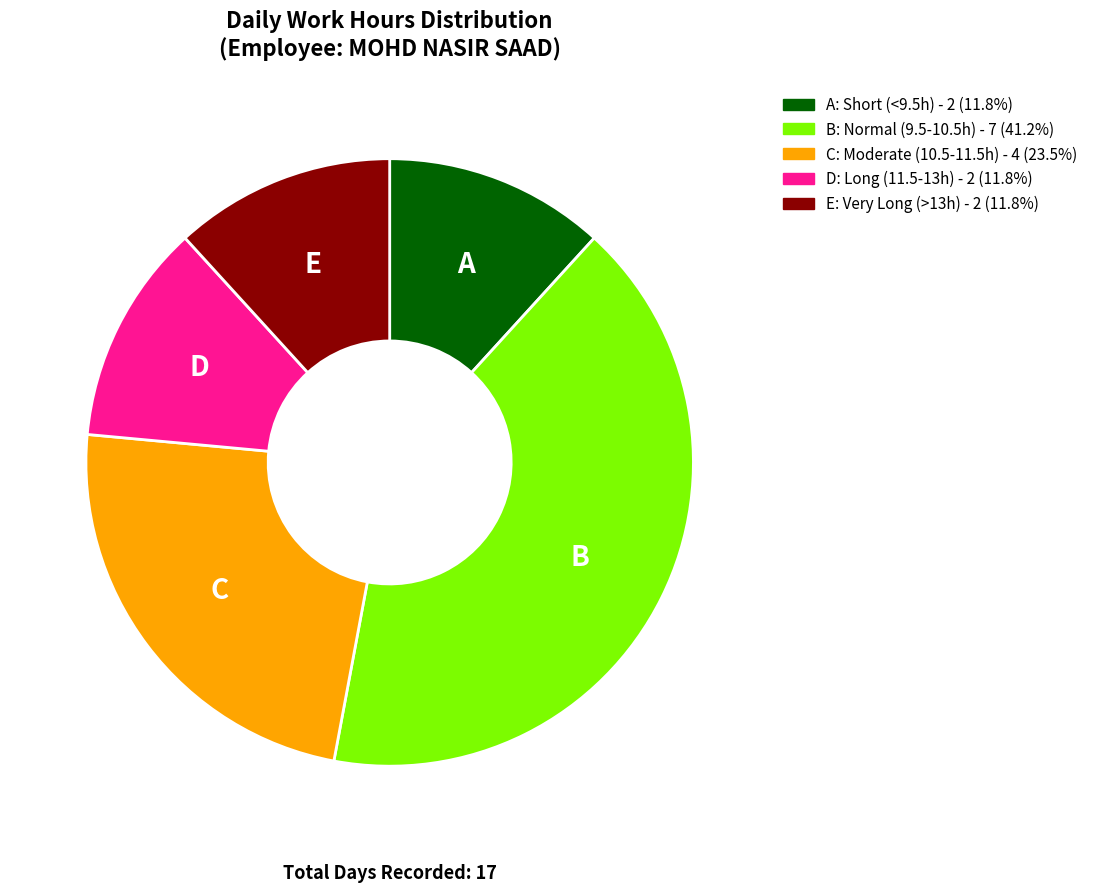

How many segments does this pie chart have?

5